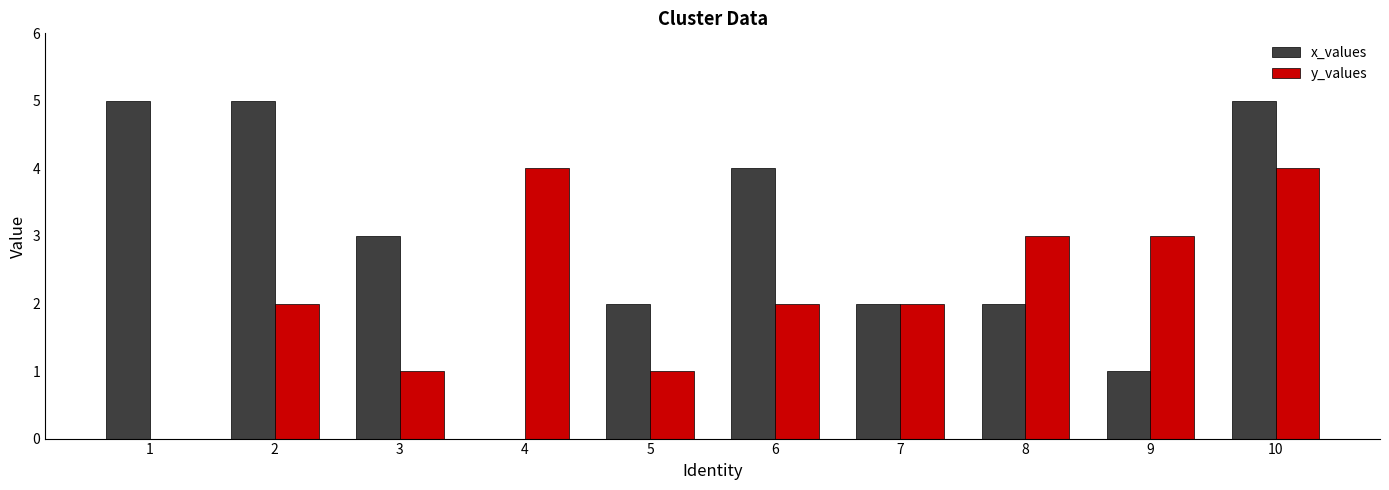

Reading left to right, transcribe all the data shown in this chart.

x_values: 5	5	3	0	2	4	2	2	1	5
y_values: 0	2	1	4	1	2	2	3	3	4